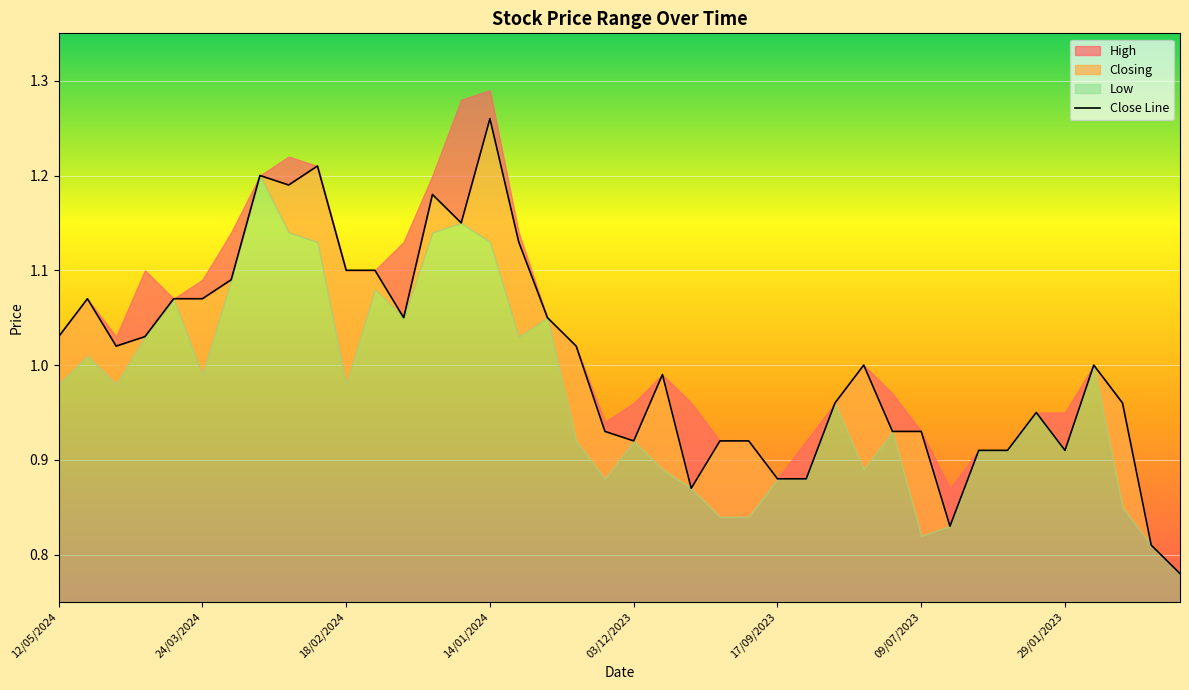

What is the maximum value shown in the chart?

1.3